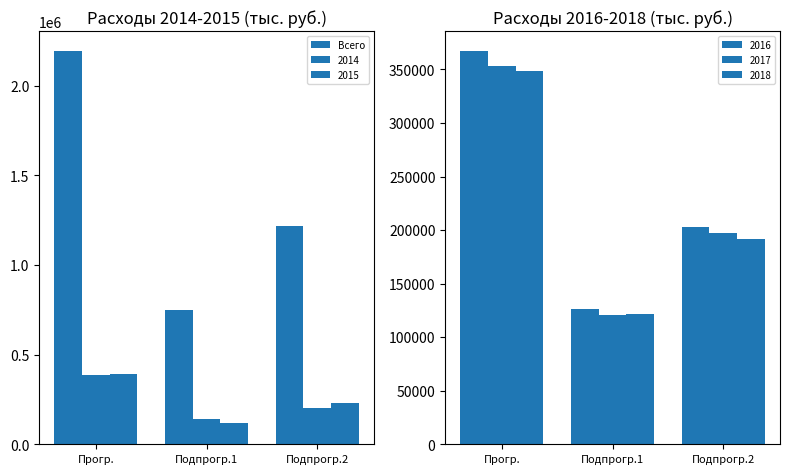

Which label corresponds to the smallest value in the chart?

Подпрогр.1